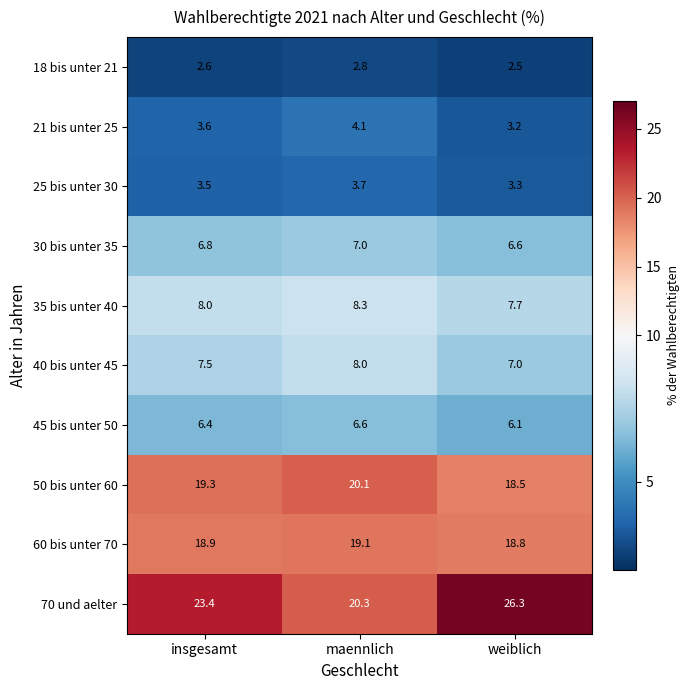

What is the sum of the 21 bis unter 25 values at weiblich and insgesamt?

6.8